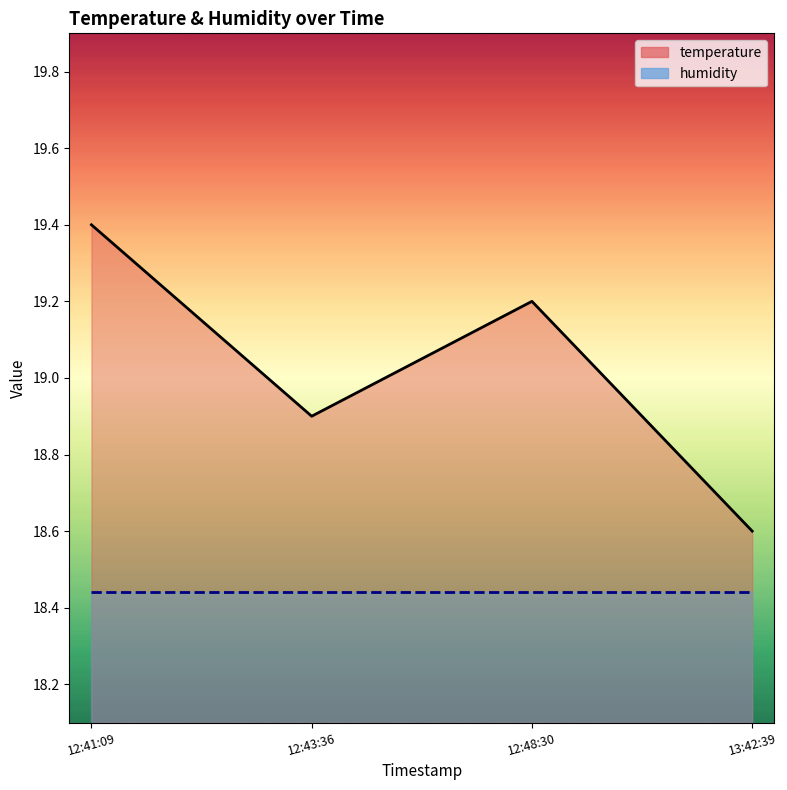

Reading left to right, transcribe all the data shown in this chart.

temperature: 12:41:09=19.4	12:43:36=18.9	12:48:30=19.2	13:42:39=18.6
humidity: 12:41:09=18.4	12:43:36=18.4	12:48:30=18.4	13:42:39=18.4